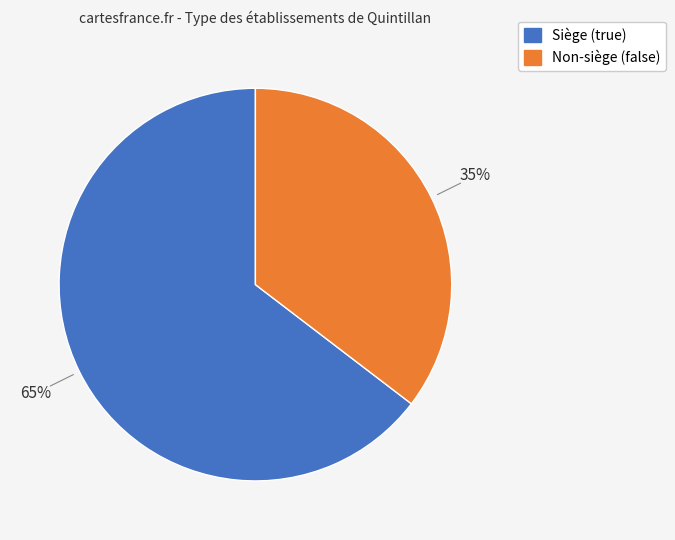

Is there a majority slice in this chart?

Yes